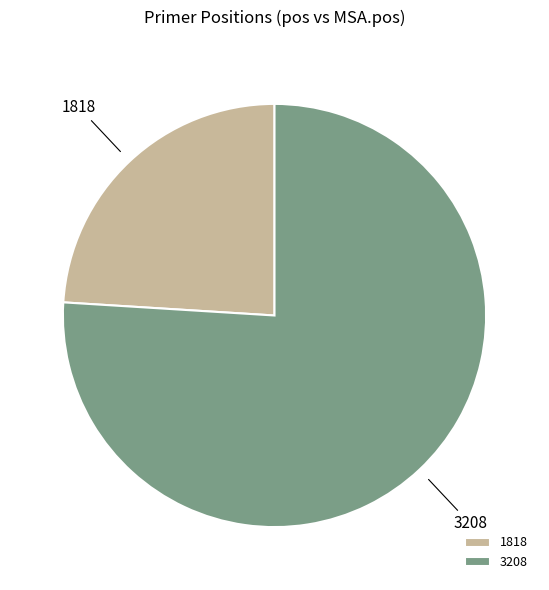

What is the largest slice in the pie chart?

3208